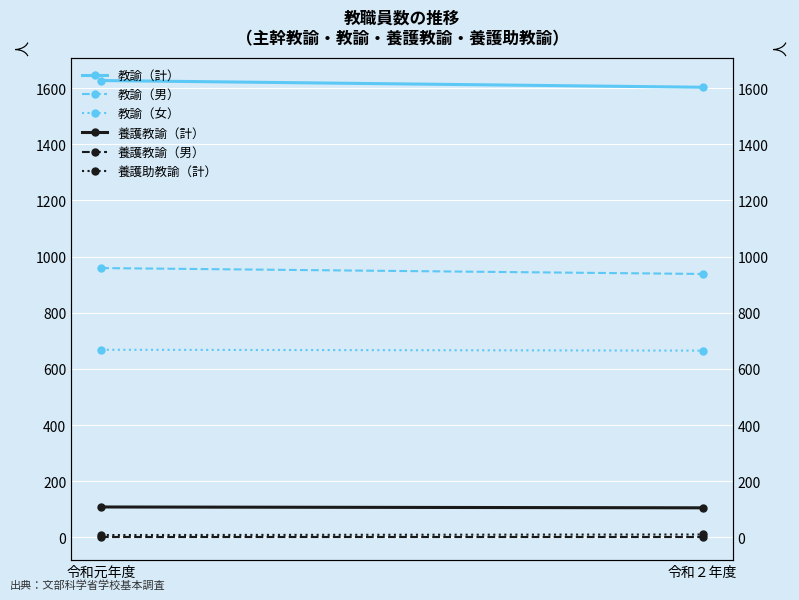

What is the difference between the 教諭（男） values at 令和２年度 and 令和元年度?

21